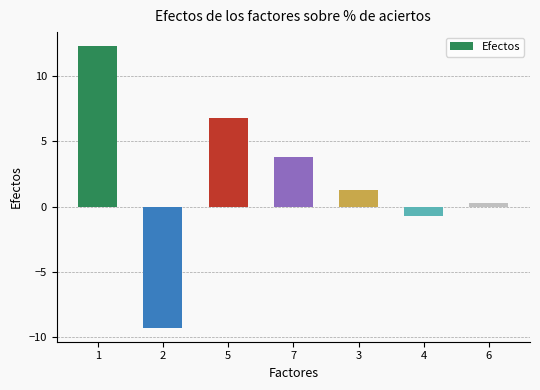

Which category has the lowest value across all series?

2